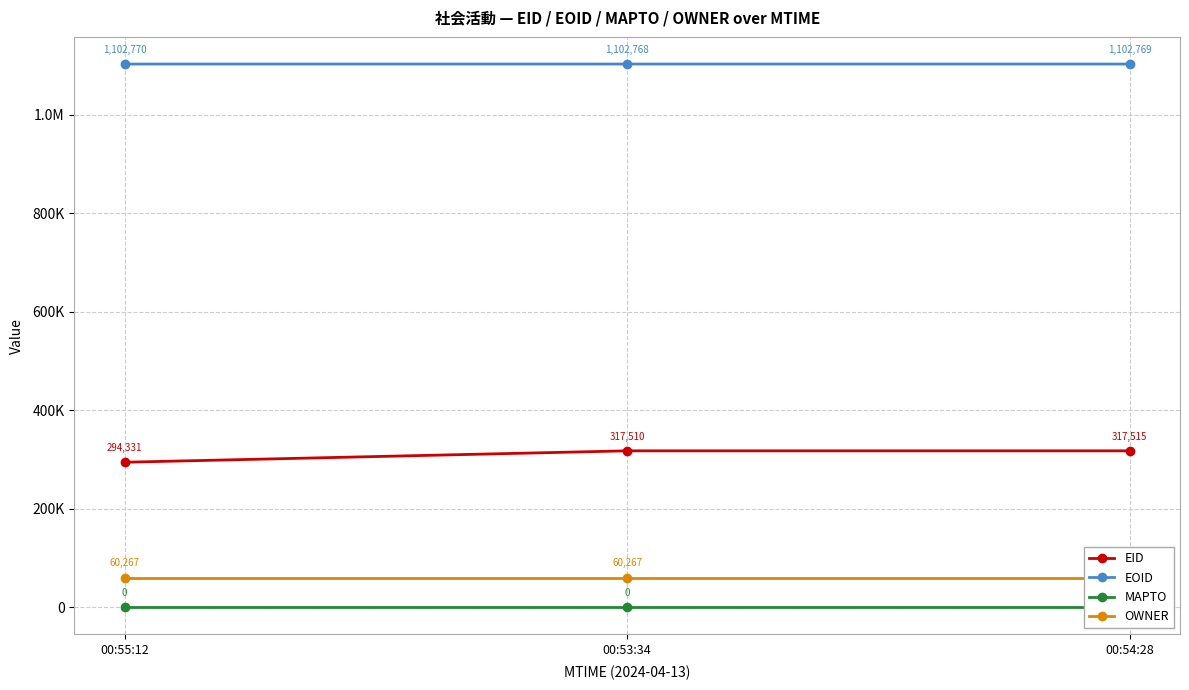

Is it true that OWNER equals 42094 at 00:53:34?

False